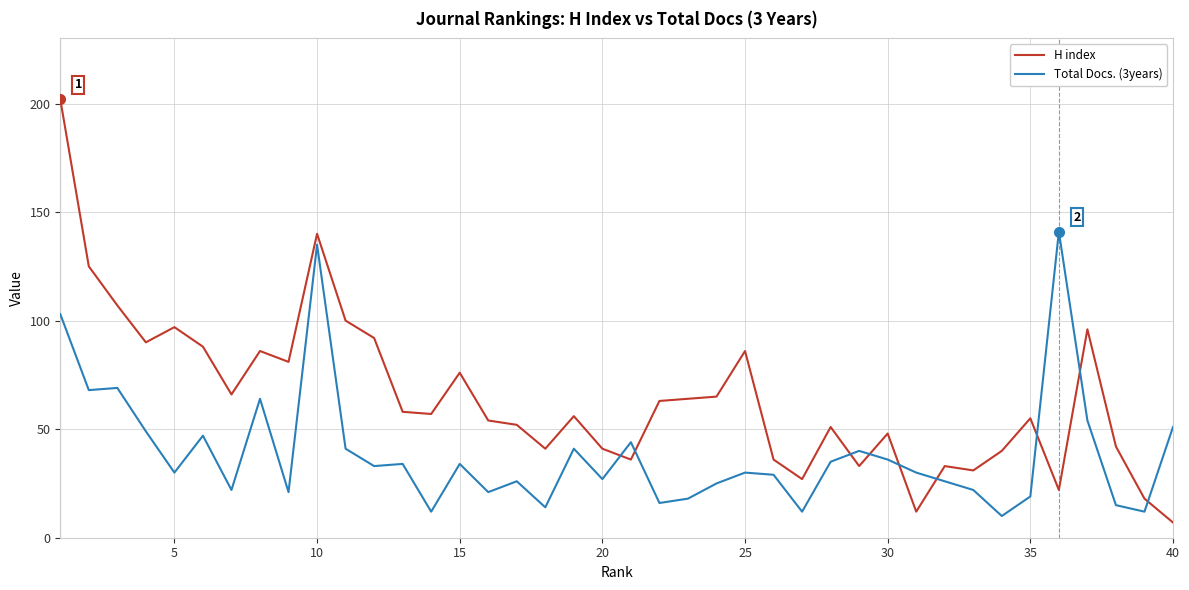

Which series has the largest total across all categories?

H index